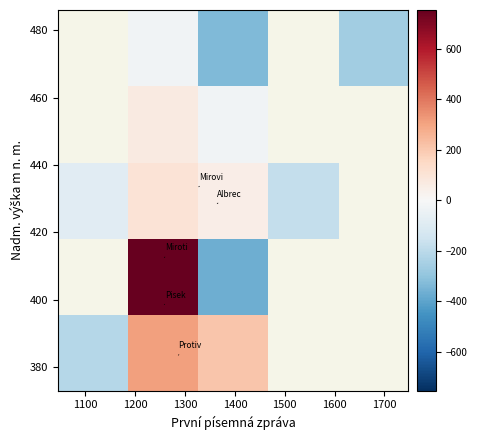

At how many categories does at least one series exceed 398?

1